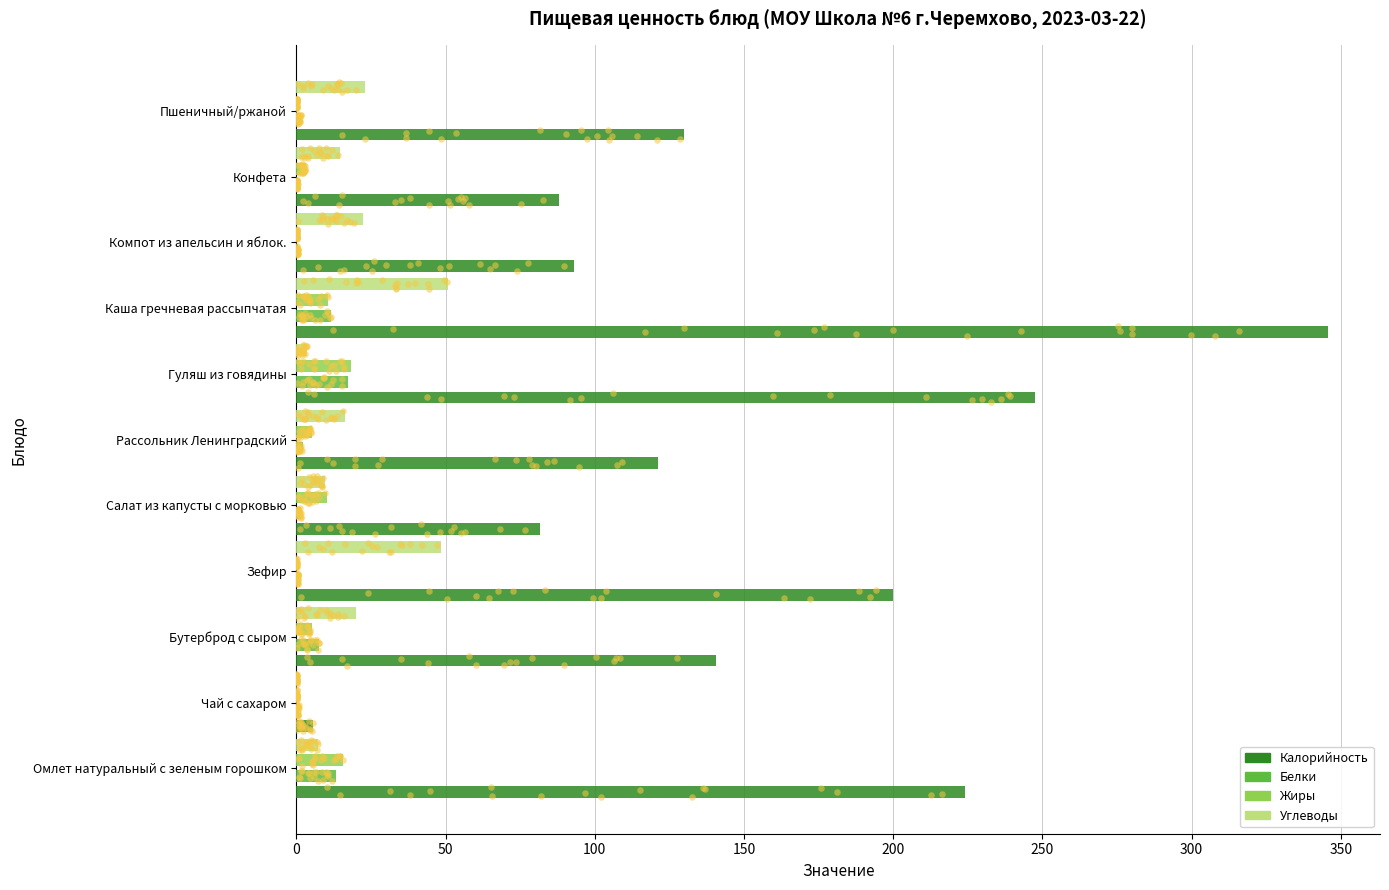

Which series has the largest Y range (max minus min)?

Калорийность